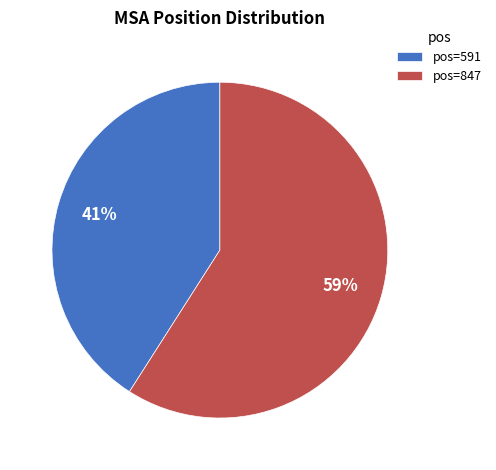

Combined, do pos=591 and pos=847 account for over 50%?

Yes